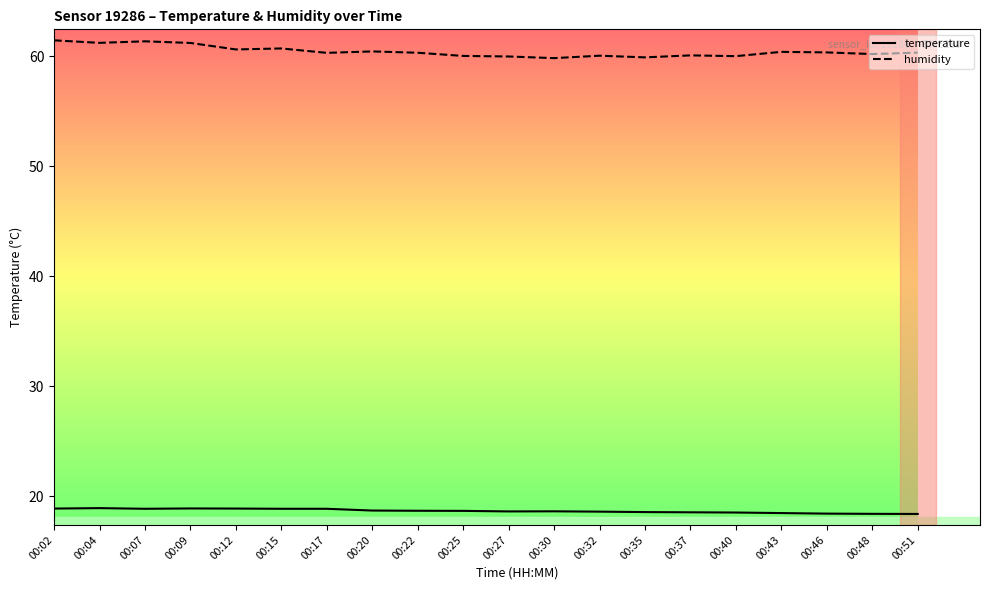

Which series has the largest total across all categories?

humidity